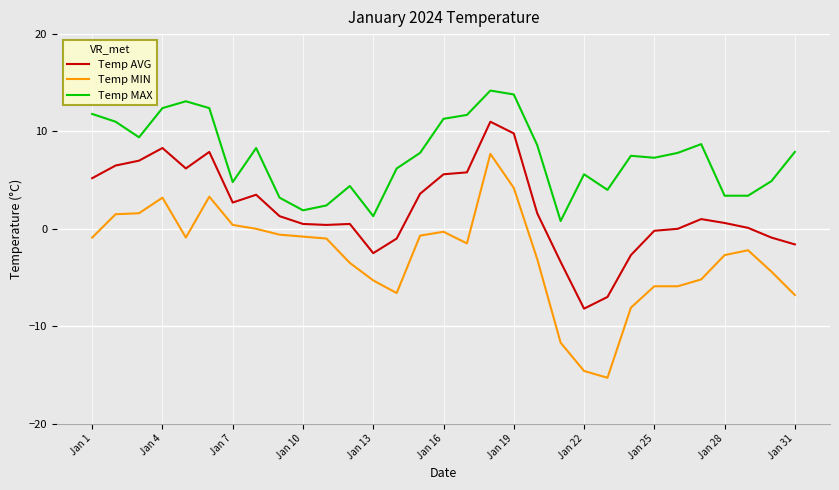

True or false: Temp MAX and Temp MIN cross at least once.

False